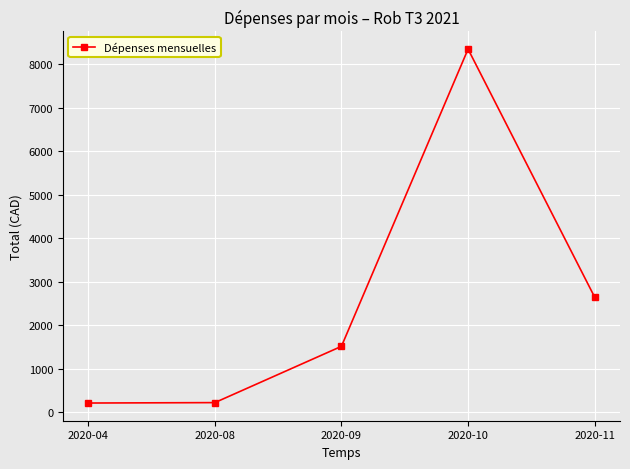

True or false: the data shows 2101.1 at 2020-09.

False